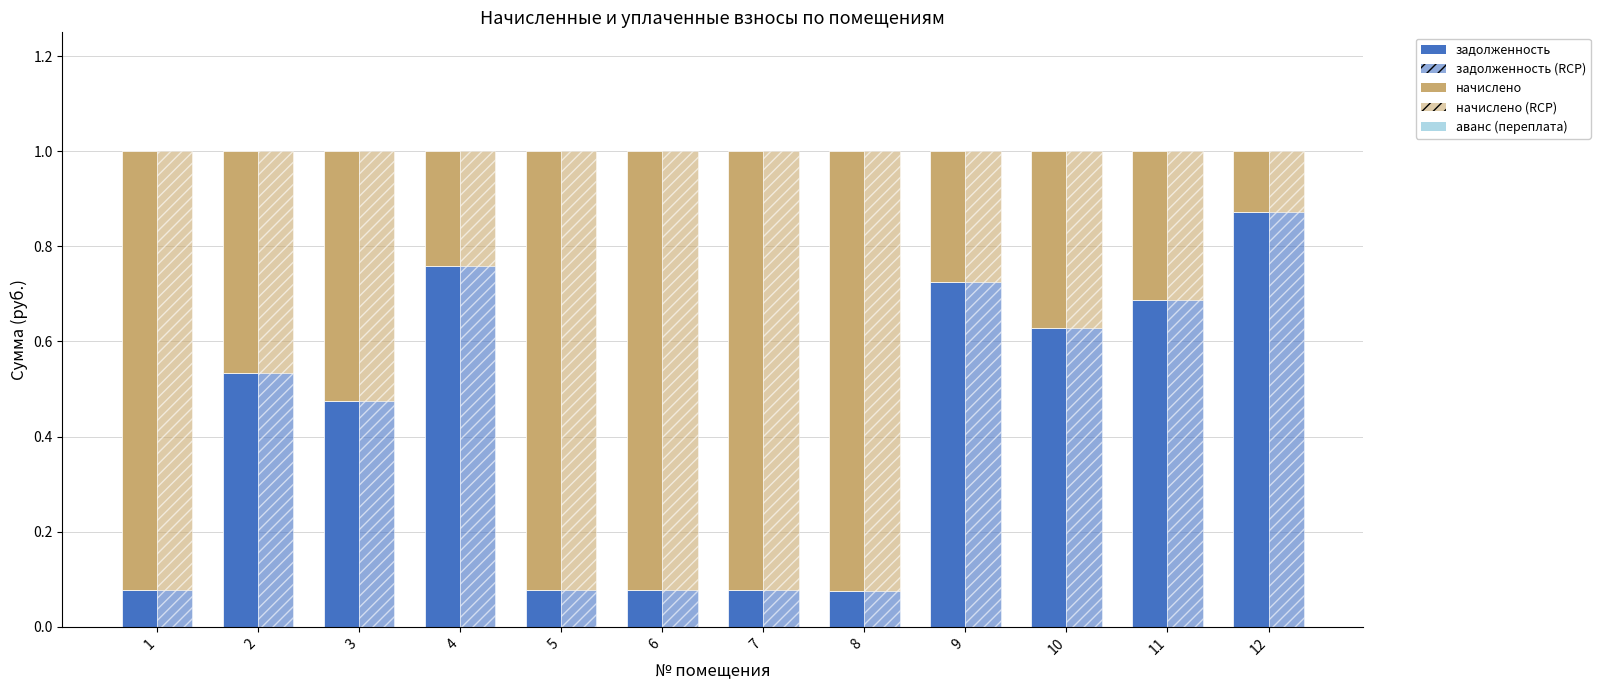

Which series has the largest total across all categories?

начислено